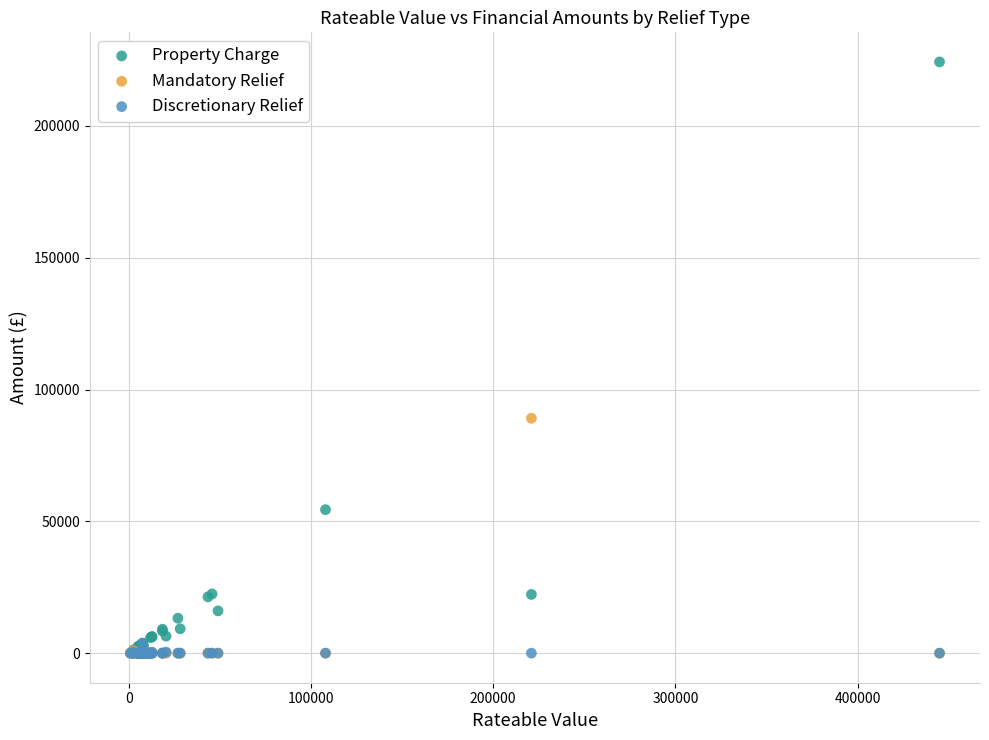

Across all series, what Y value is closest to 112140?

89107.2